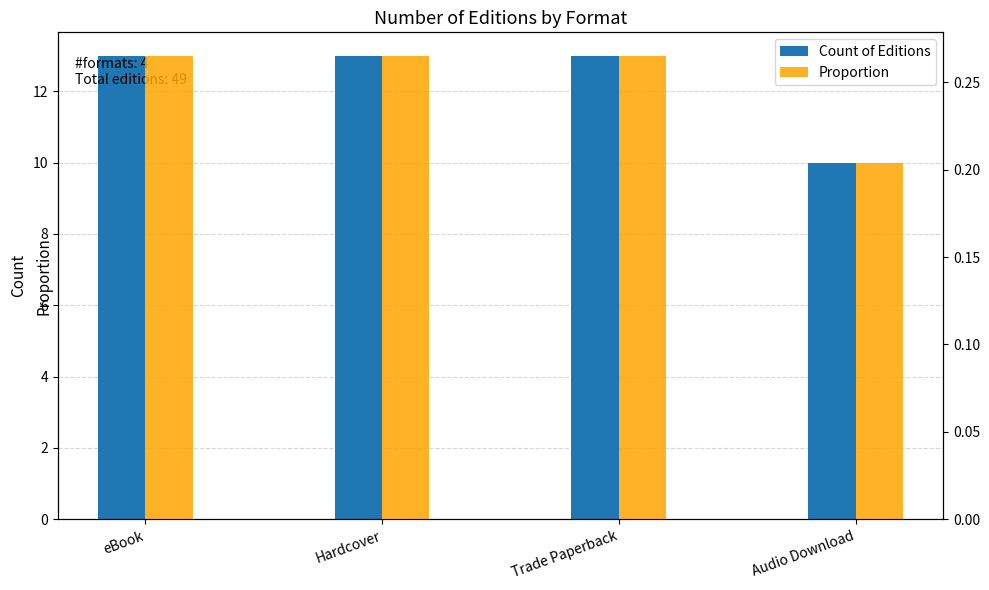

What is the lowest value of the Count of Editions series?

10.0